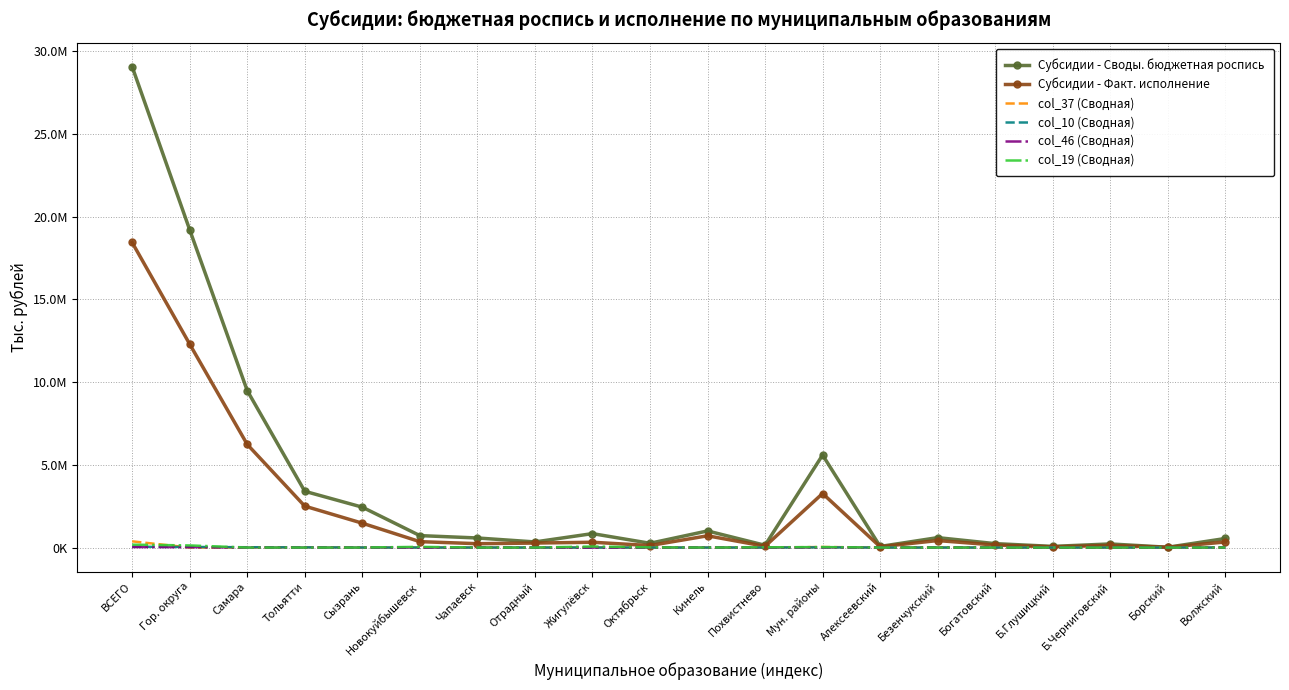

What value does the col_19 (Сводная) series have at Жигулёвск?

61679.8